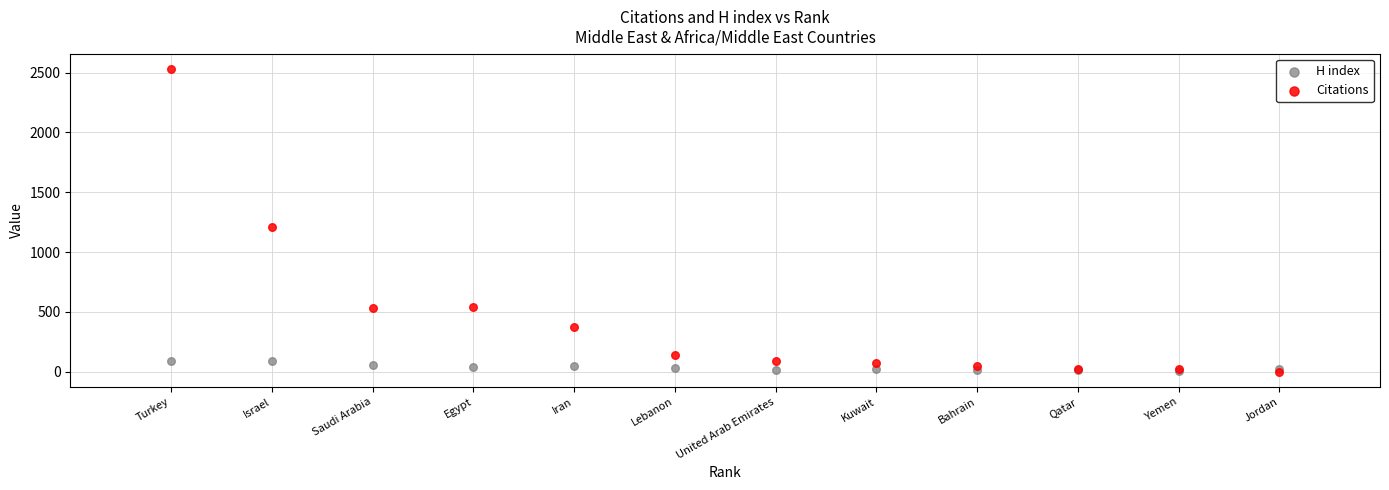

In the Citations series, what Y value is closest to 1266?

1211